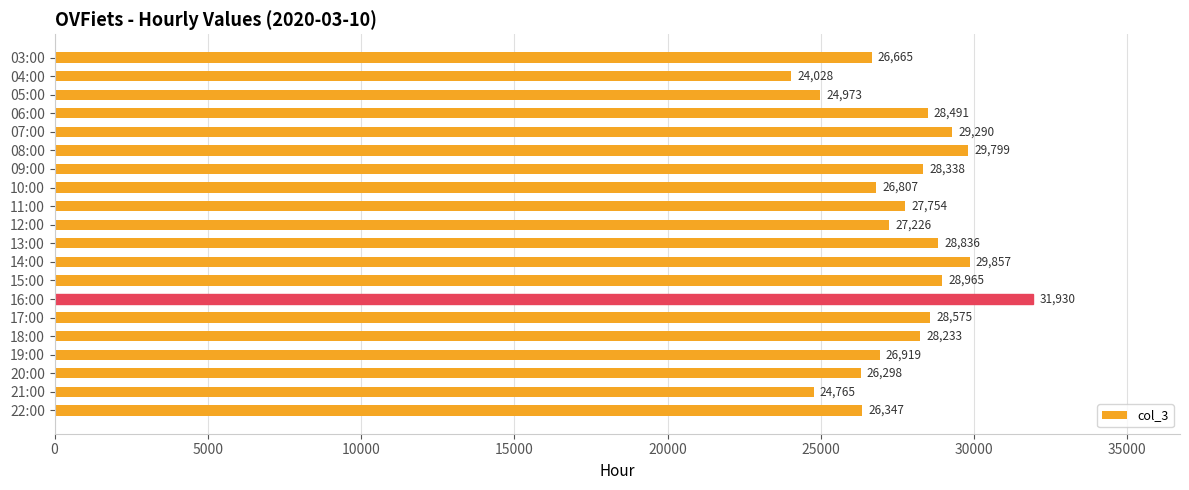

At which label is the value closest to 27979?

11:00